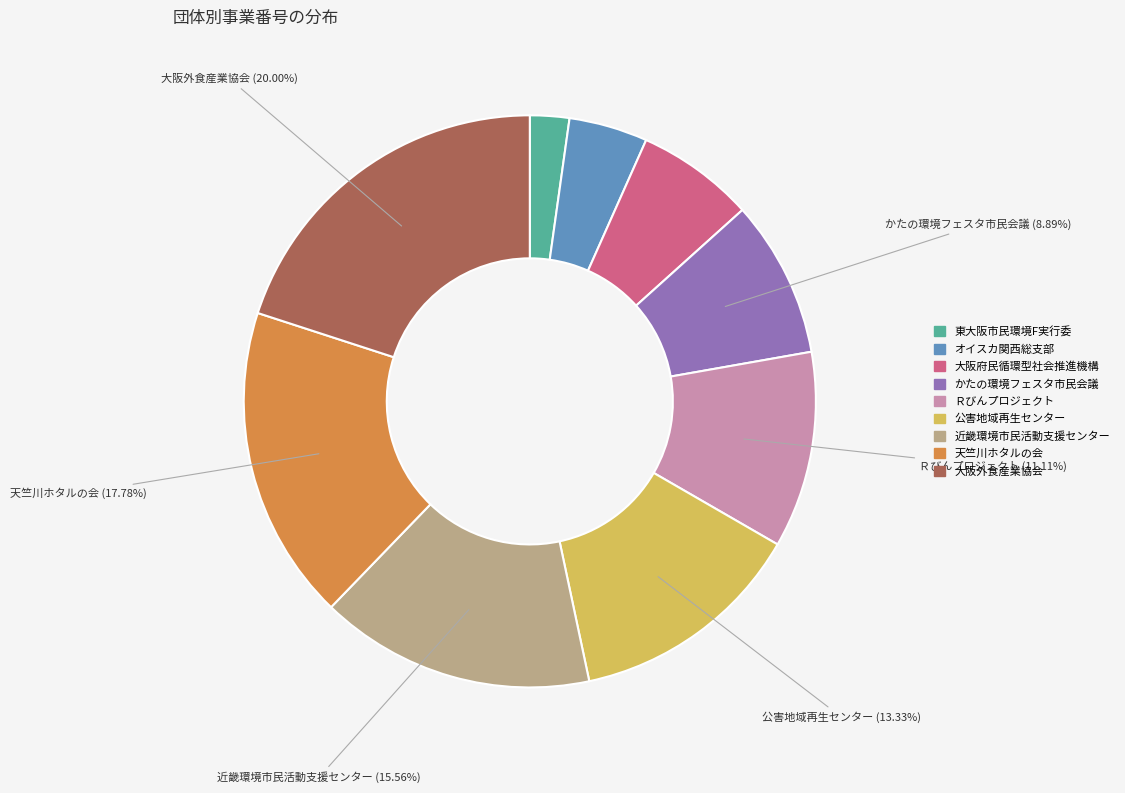

Is there a majority slice in this chart?

No